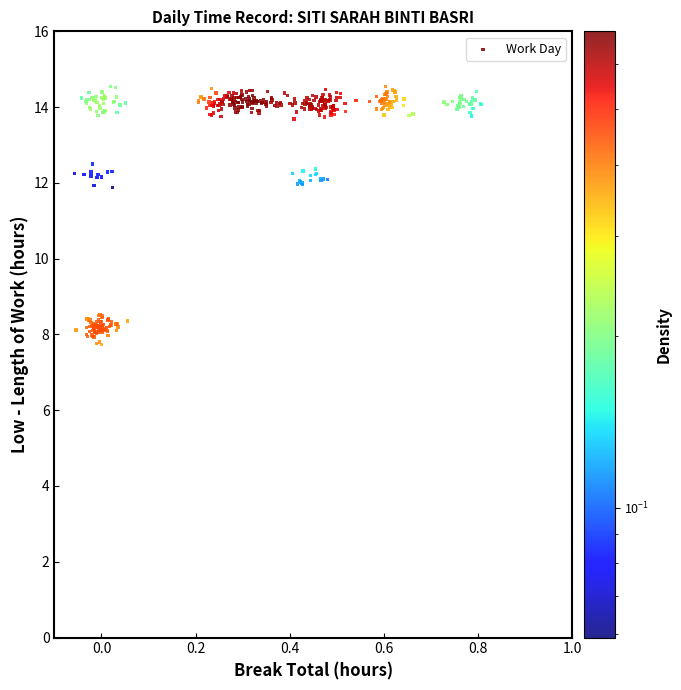

What is the range of X values (max minus min)?

0.9